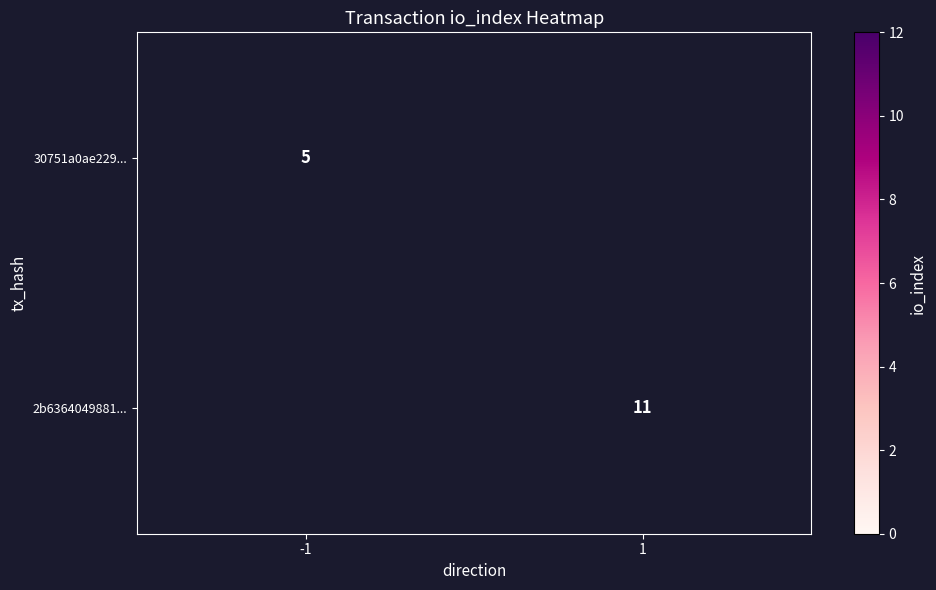

Count the number of data series in this chart.

2